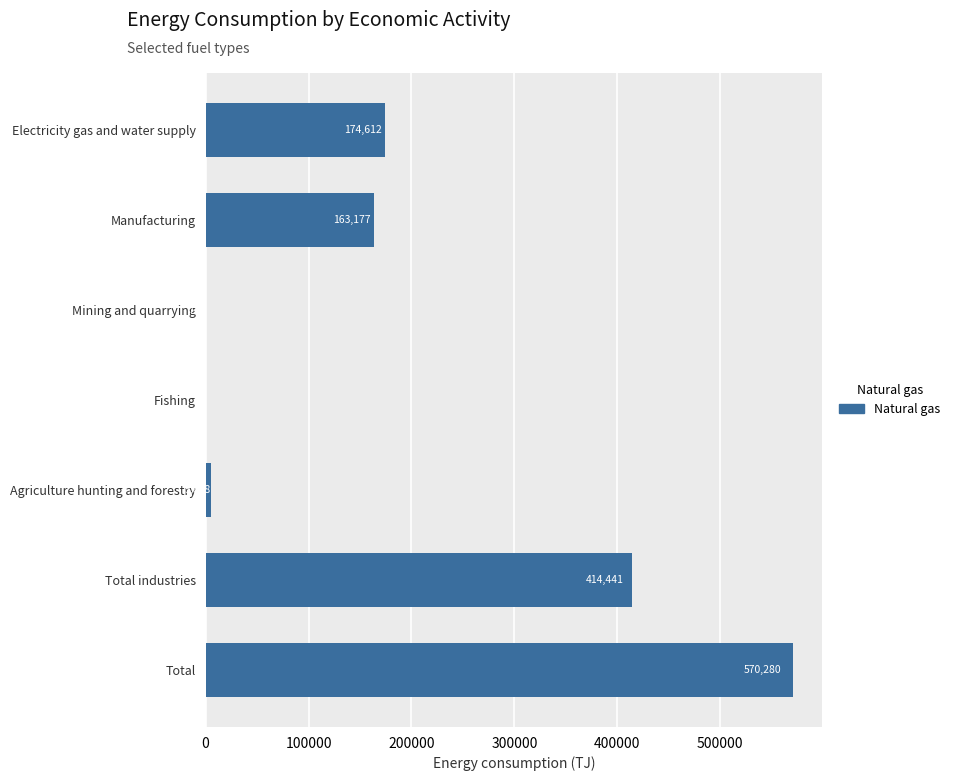

How many data points are above 163177?

4